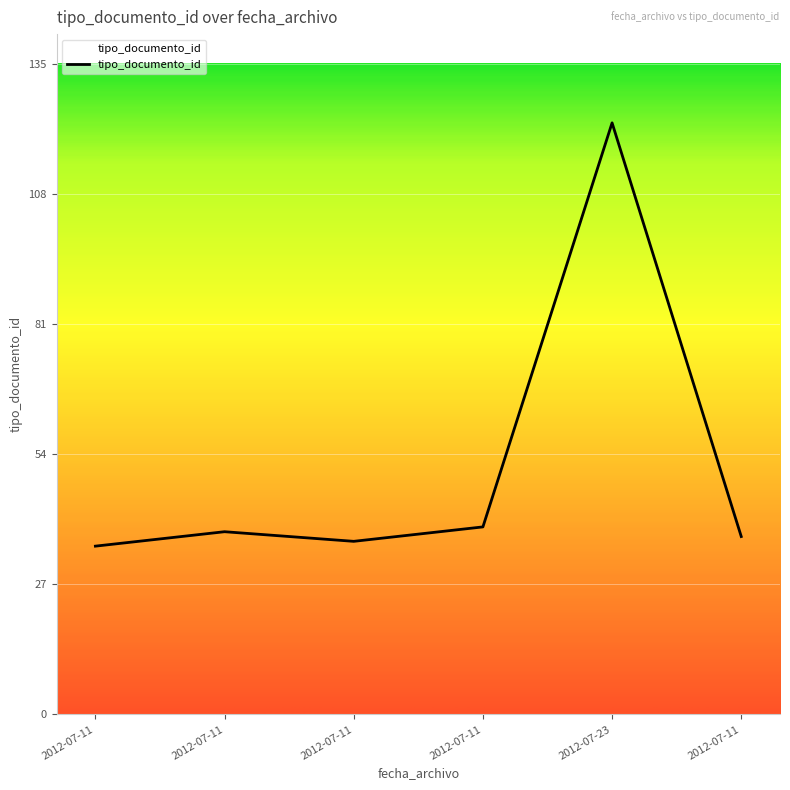

What is the label of the 2nd point from the right?

2012-07-23